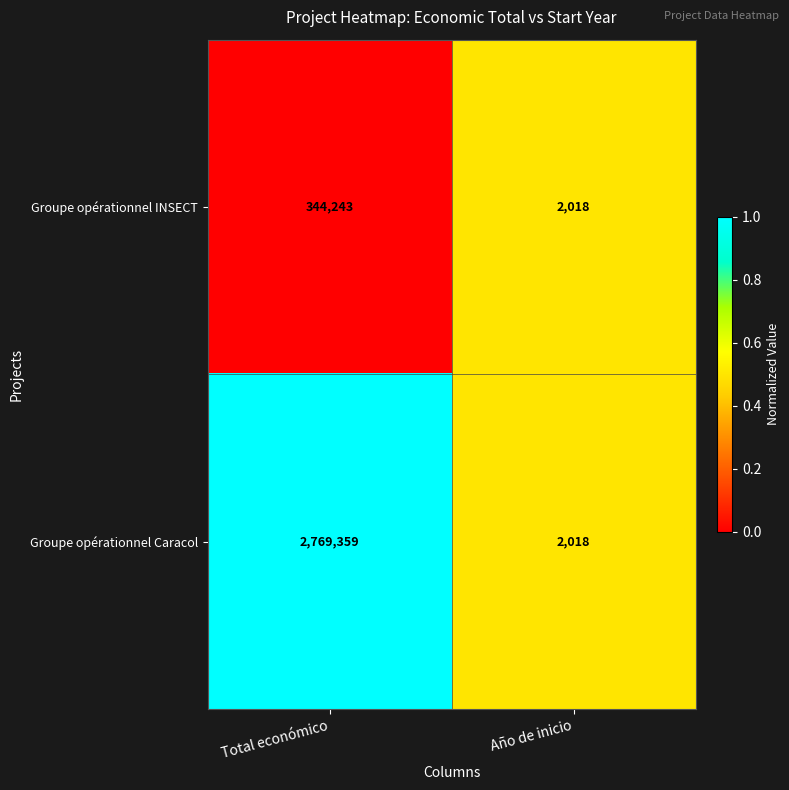

What is the sum of the Groupe opérationnel Caracol values at Año de inicio and Total económico?

2771377